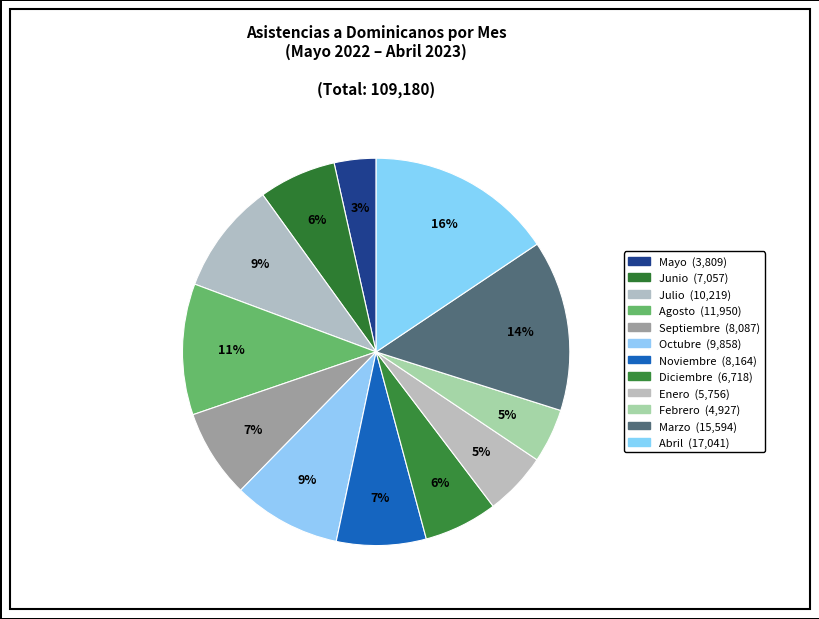

How many segments does this pie chart have?

12